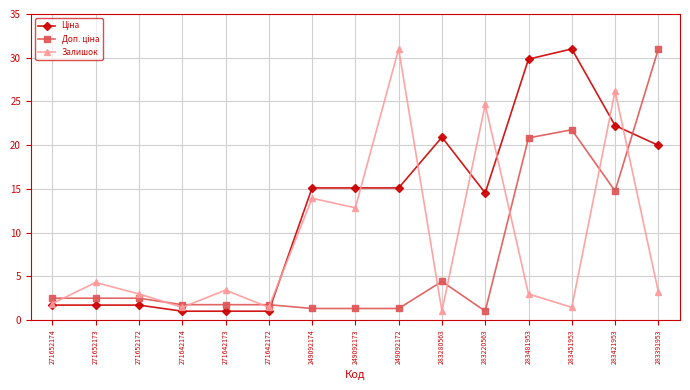

What is the label of the 7th point from the right?

249092172